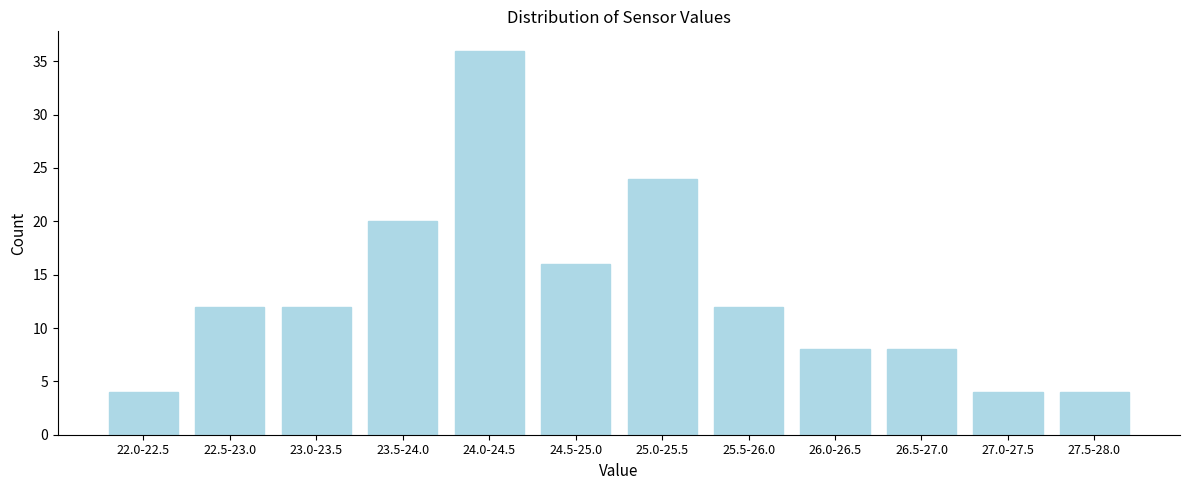

Reading right to left, what are all the values shown in this chart?

4	4	8	8	12	24	16	36	20	12	12	4